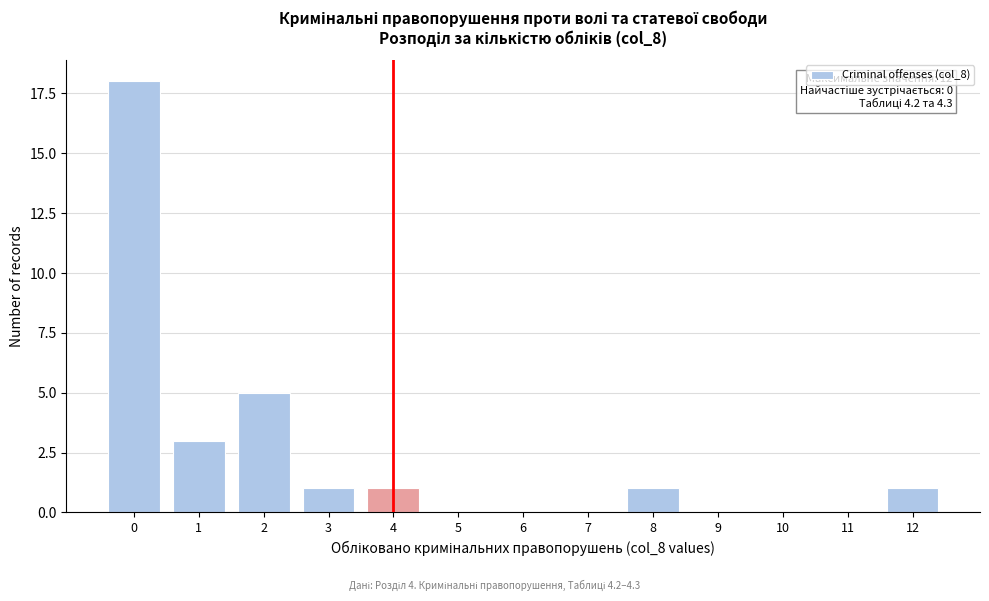

Reading left to right, list all the values displayed in this chart.

0=18	1=3	2=5	3=1	4=1	5=0	6=0	7=0	8=1	9=0	10=0	11=0	12=1